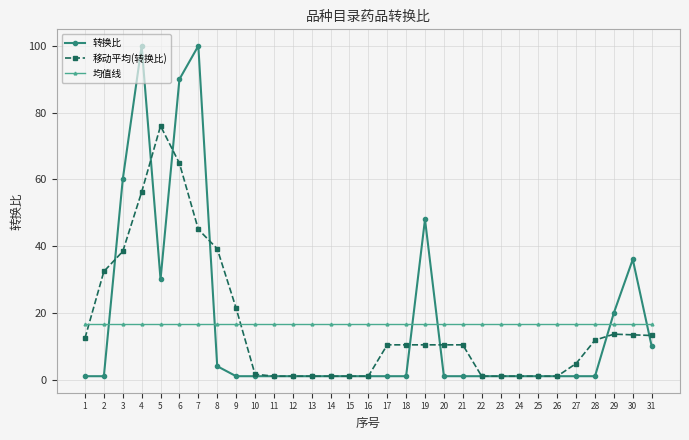

Between 6 and 11, which series saw the biggest shift?

转换比